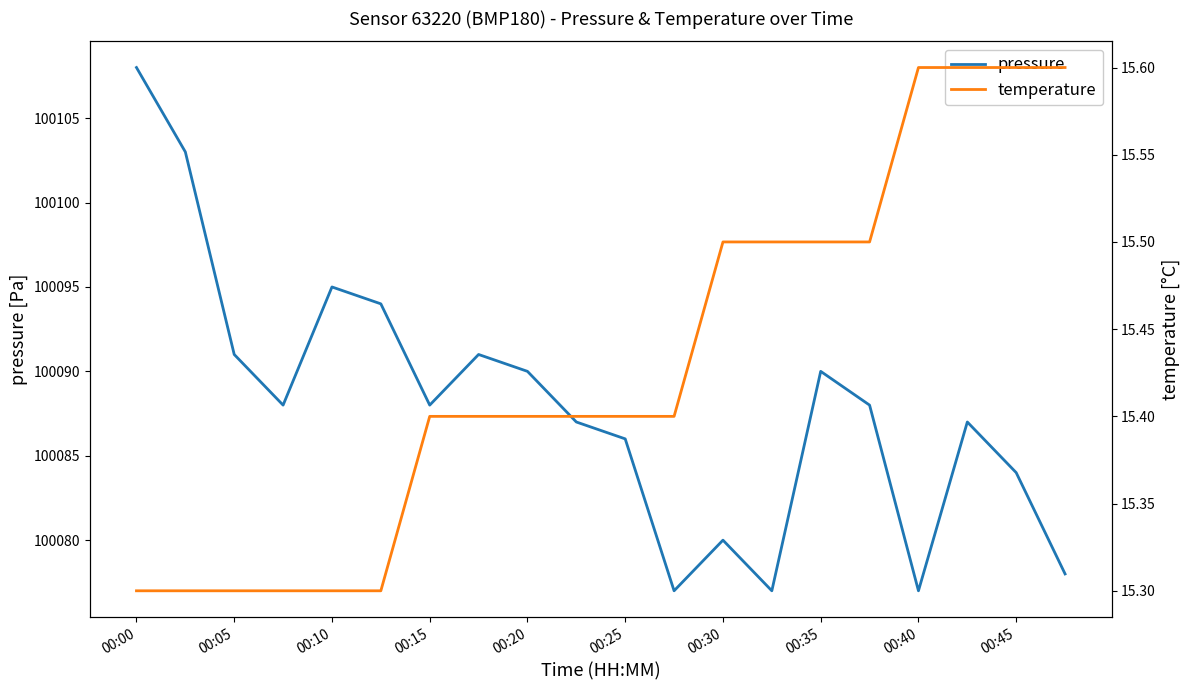

What position from the left is 17?

18